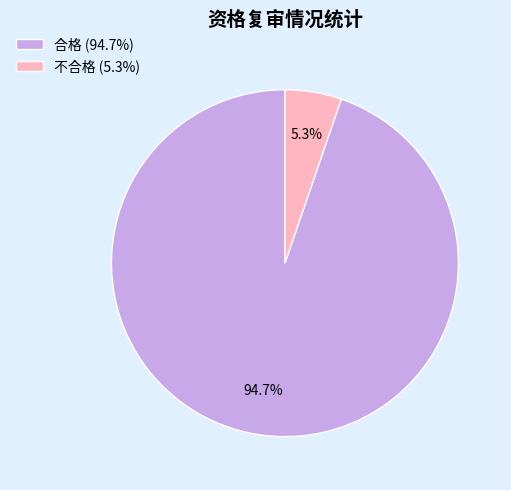

To the nearest percent, what is the difference between the largest and smallest slice percentages?

89%